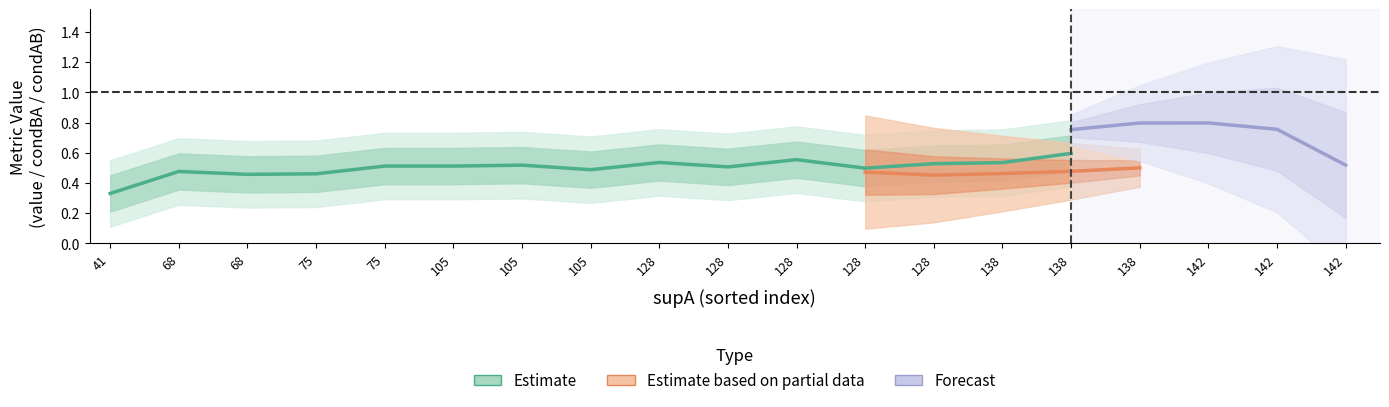

The value of value at 13 is 0.7. True or false?

False